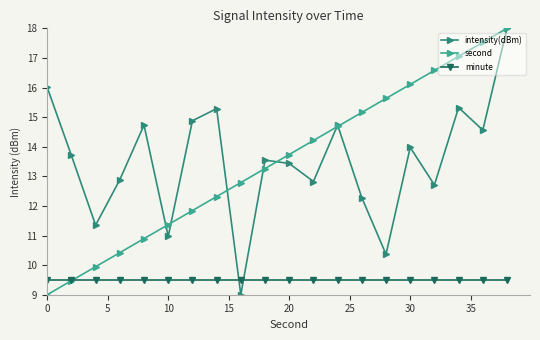

True or false: second has more than 0 points higher than both neighbors.

False